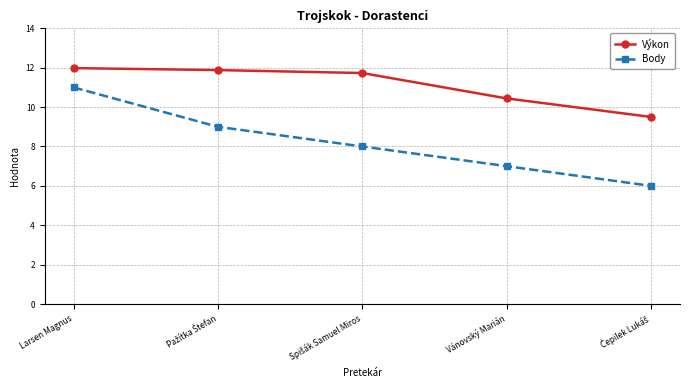

What is the sum of all Výkon values?

55.5